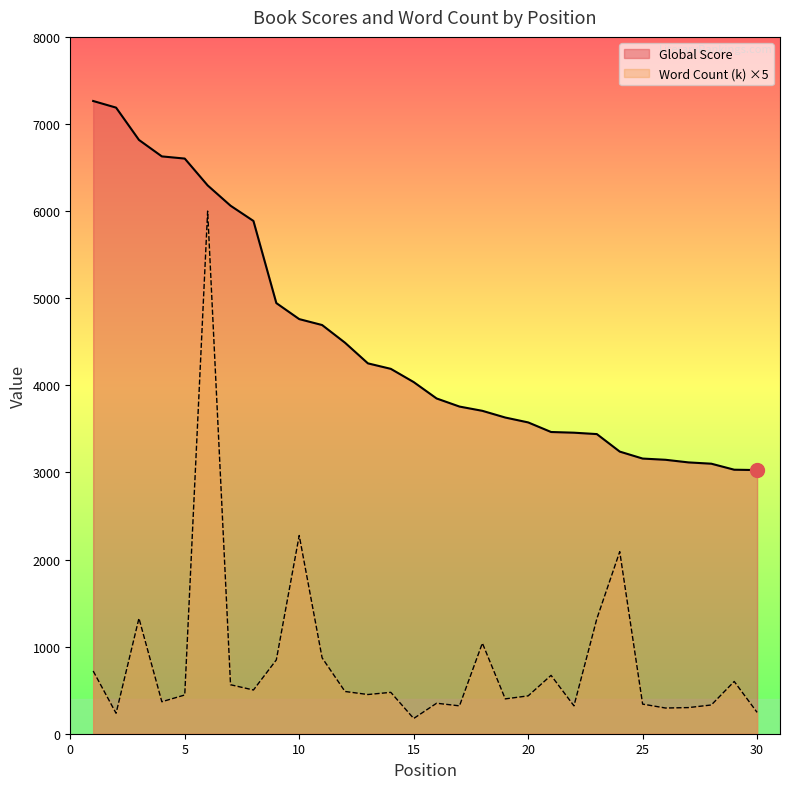

Reading right to left, what are all the values shown in this chart?

Global Score: 3027.0	3031.0	3100.0	3115.0	3145.0	3159.0	3239.0	3440.0	3456.0	3464.0	3574.0	3630.0	3707.0	3756.0	3849.0	4037.0	4189.0	4252.0	4489.0	4692.0	4760.0	4944.0	5887.0	6062.0	6295.0	6603.0	6628.0	6817.0	7188.0	7264.0
Word Count (k): 245.0	600.0	330.0	300.0	295.0	340.0	2090.3	1320.0	320.0	670.0	434.6	400.0	1040.0	320.0	350.0	175.0	475.0	450.0	485.0	871.3	2275.6	847.4	501.9	562.4	6000.0	444.7	367.2	1325.0	235.0	720.0